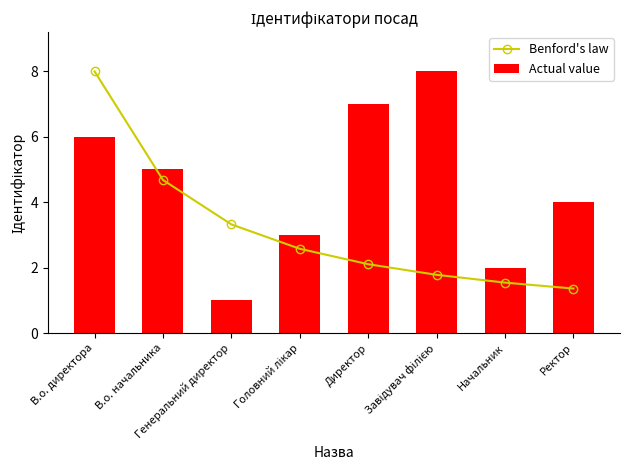

How many Actual value values are between 3 and 7?

5